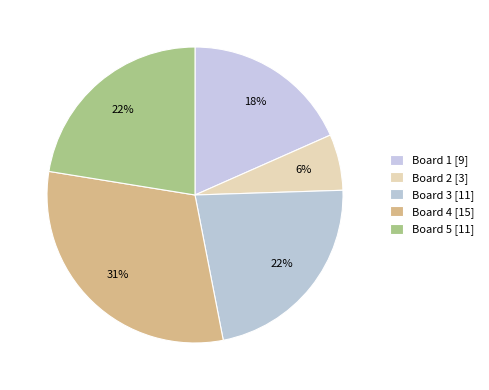

How many slices are in this pie chart?

5